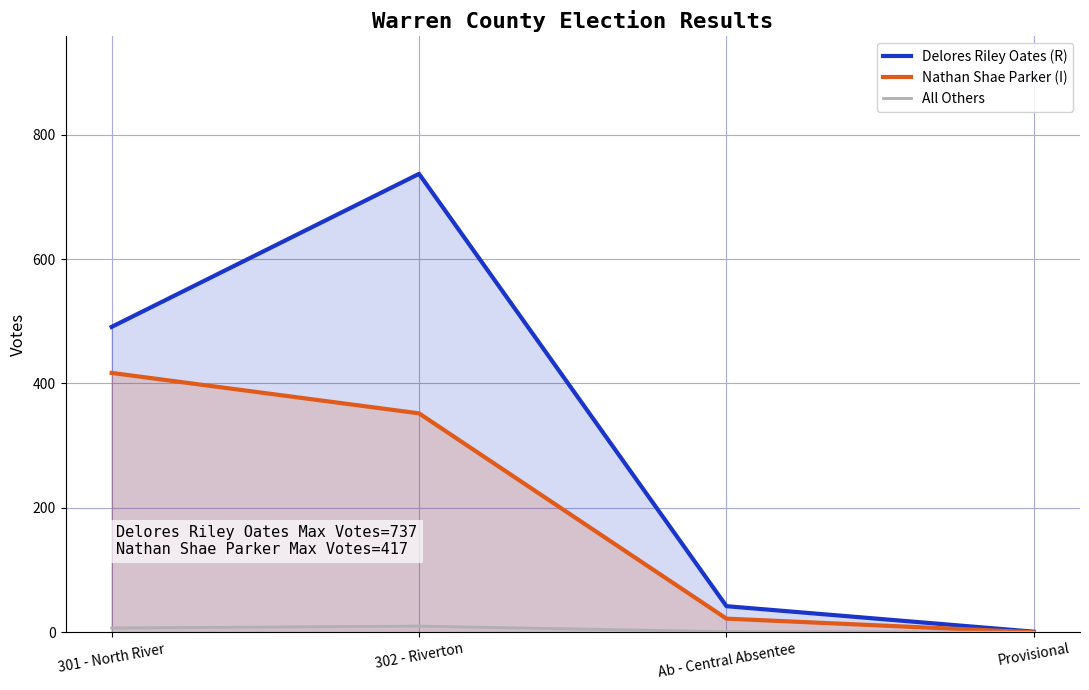

What is the total value across all series at Provisional?

1